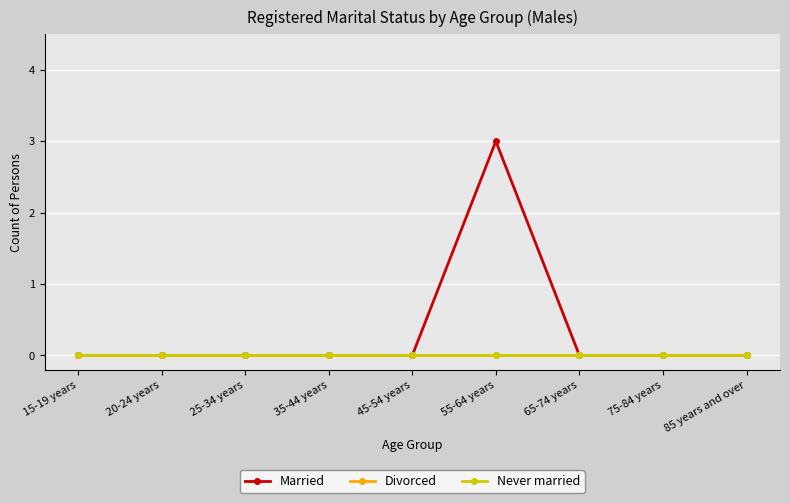

Is this an area chart (filled region under the line)?

No